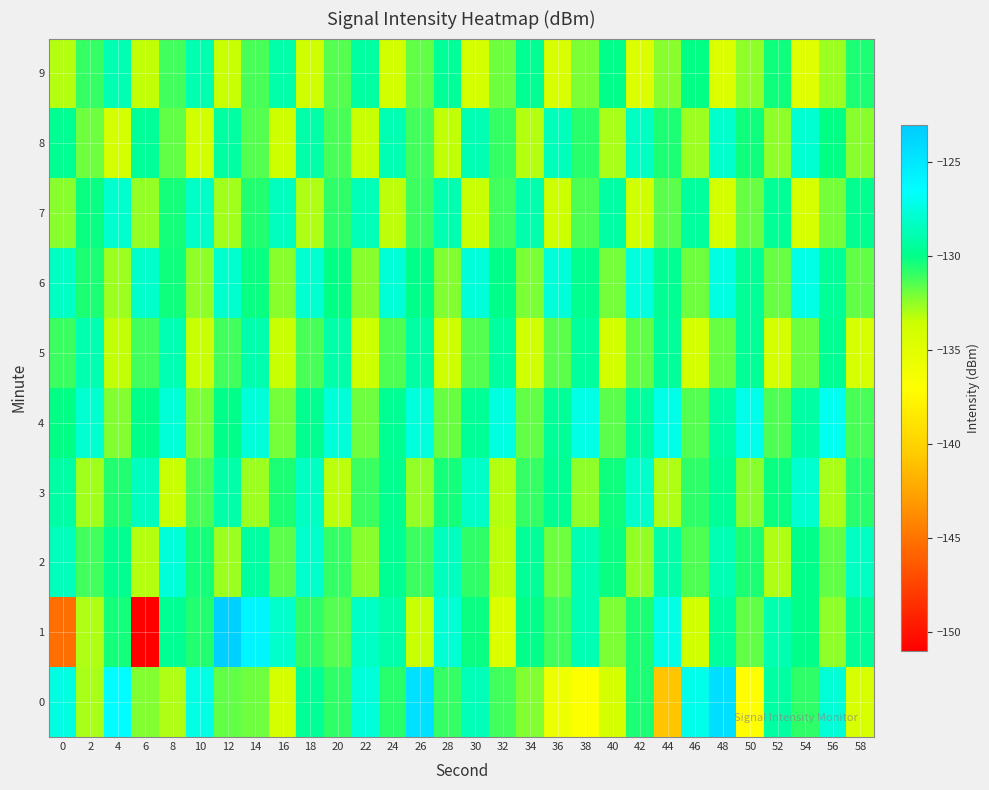

Which category has the highest value across all series?

12